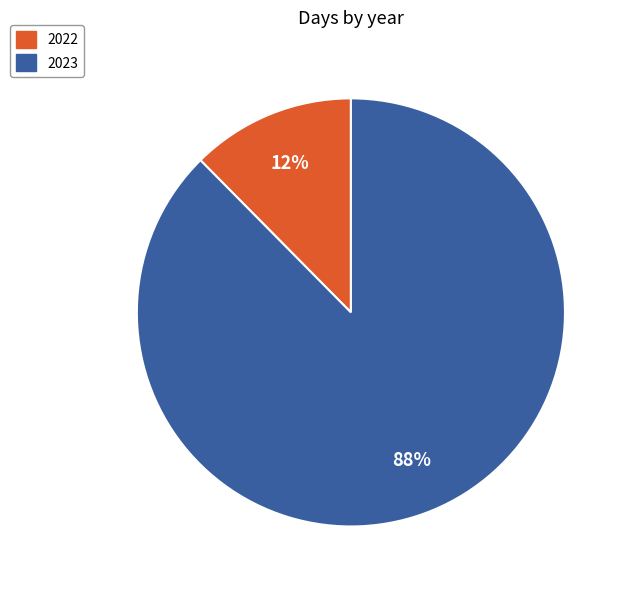

Between 2022 and 2023, which is larger?

2023